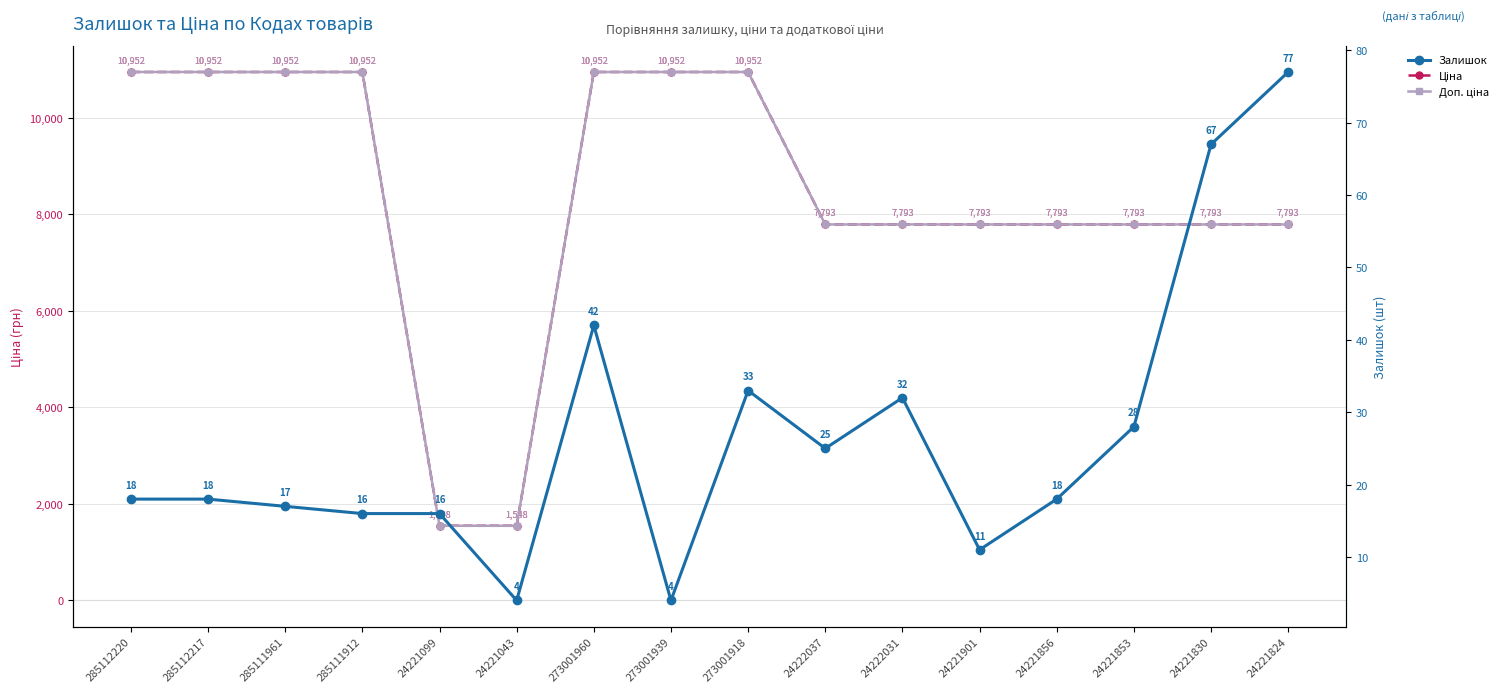

Is the value of Залишок at 24222037 greater than the value of Доп. ціна at 273001960?

No